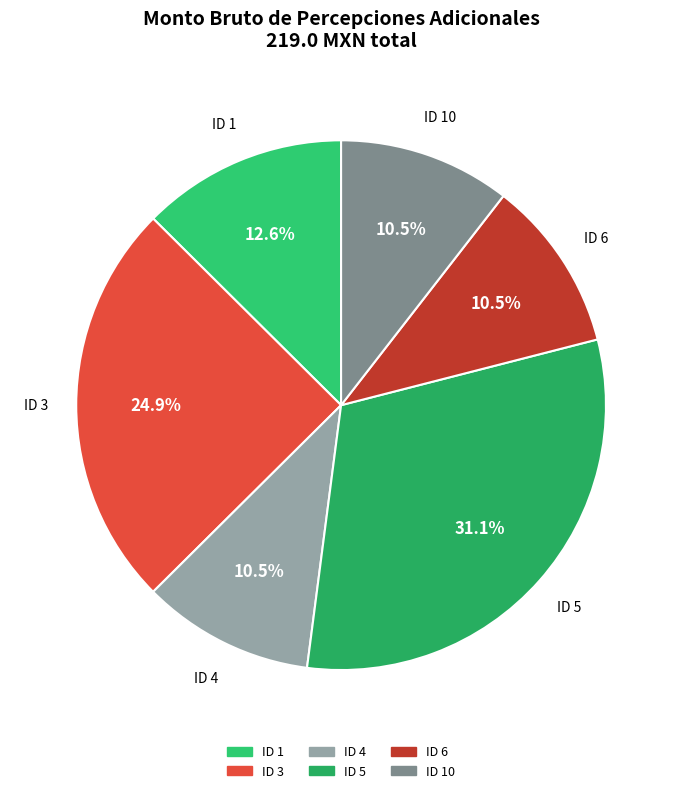

To the nearest percent, what percentage of the pie is ID 1?

13%